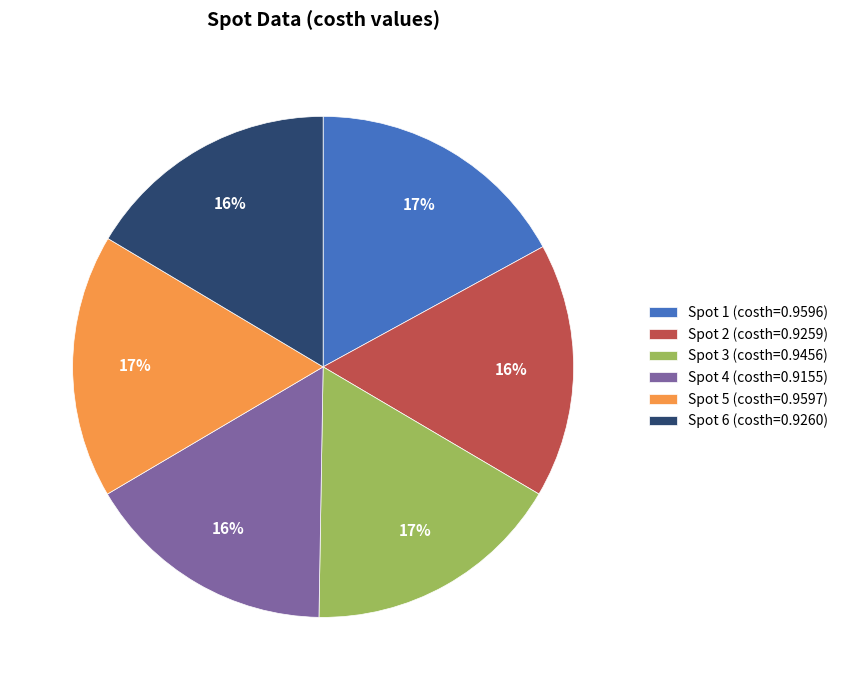

To the nearest percent, what is the difference between the Spot 5 (costh=0.9597) and Spot 2 (costh=0.9259) slice percentages?

1%